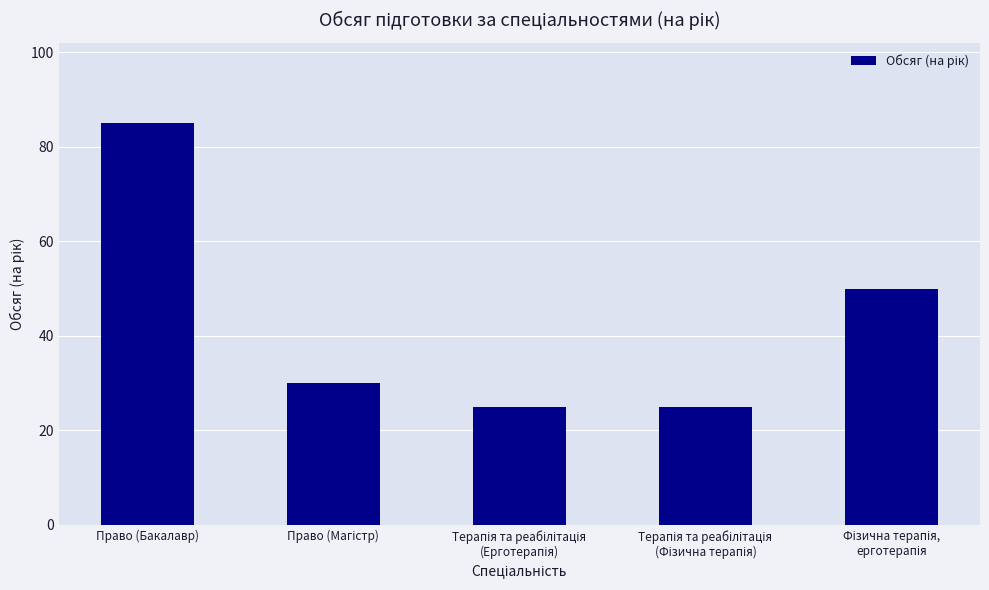

Is it true that the value at Право (Бакалавр) is 35?

False